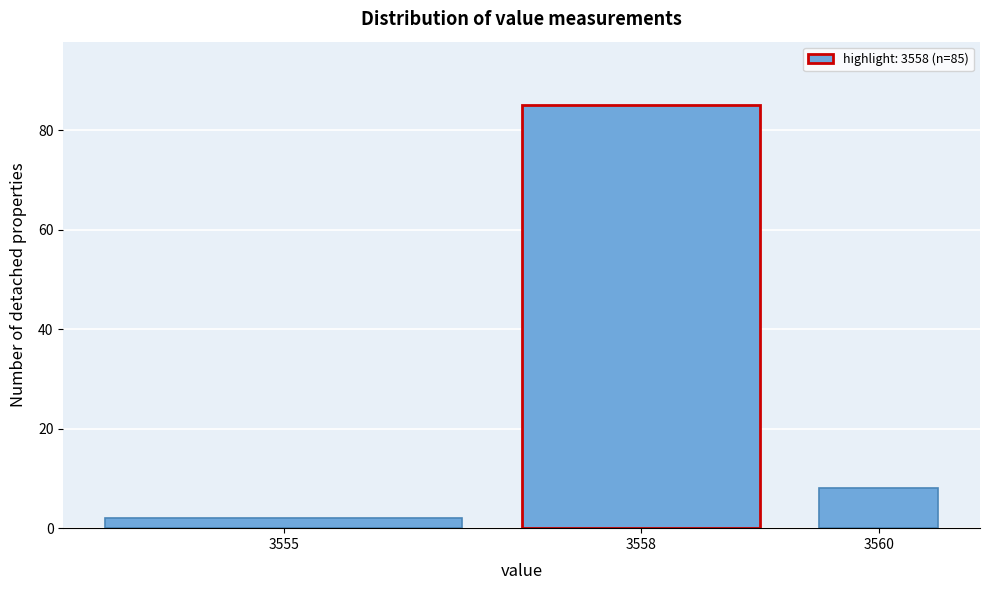

Reading left to right, transcribe all the data shown in this chart.

2	85	8